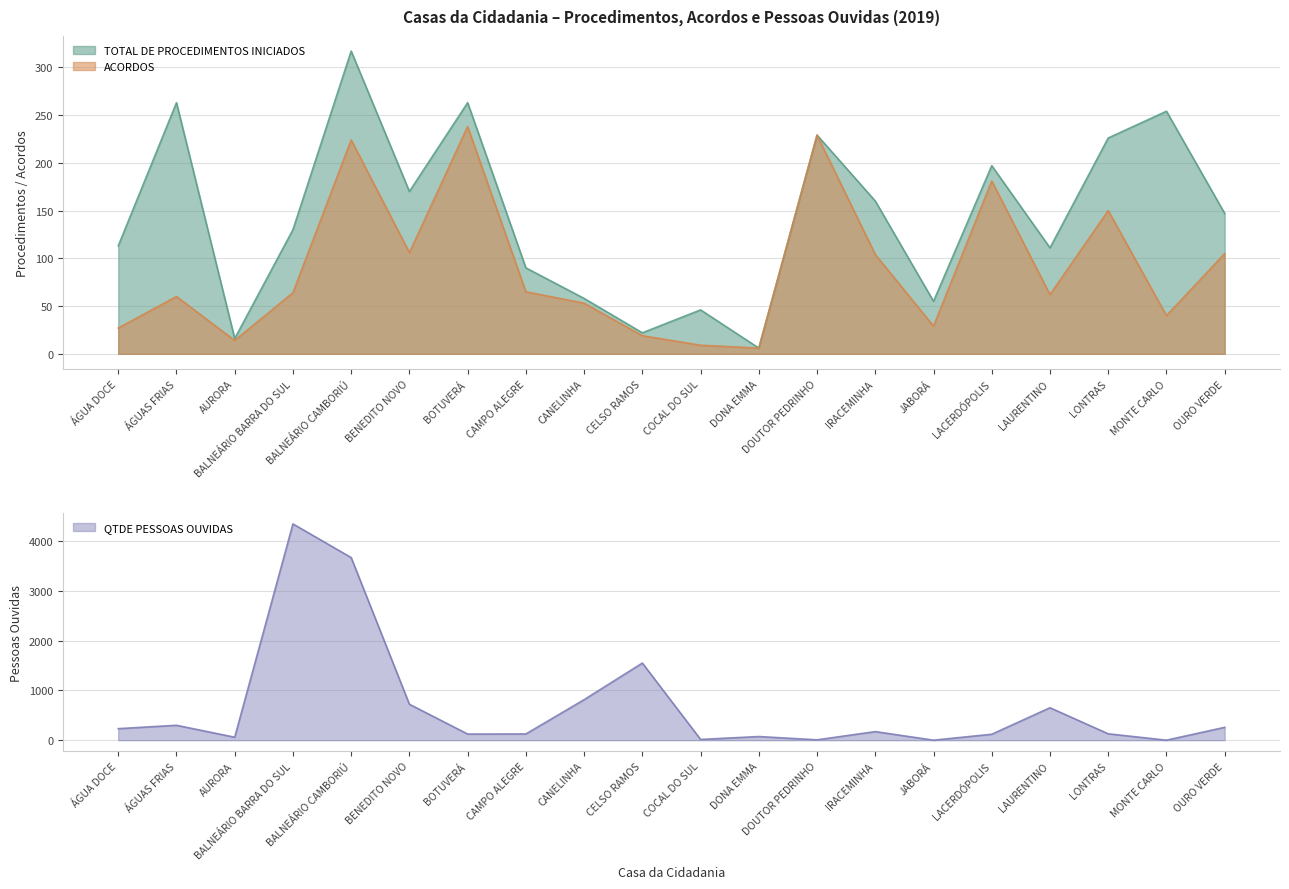

True or false: QTDE PESSOAS OUVIDAS has more than 2 points higher than both neighbors.

True